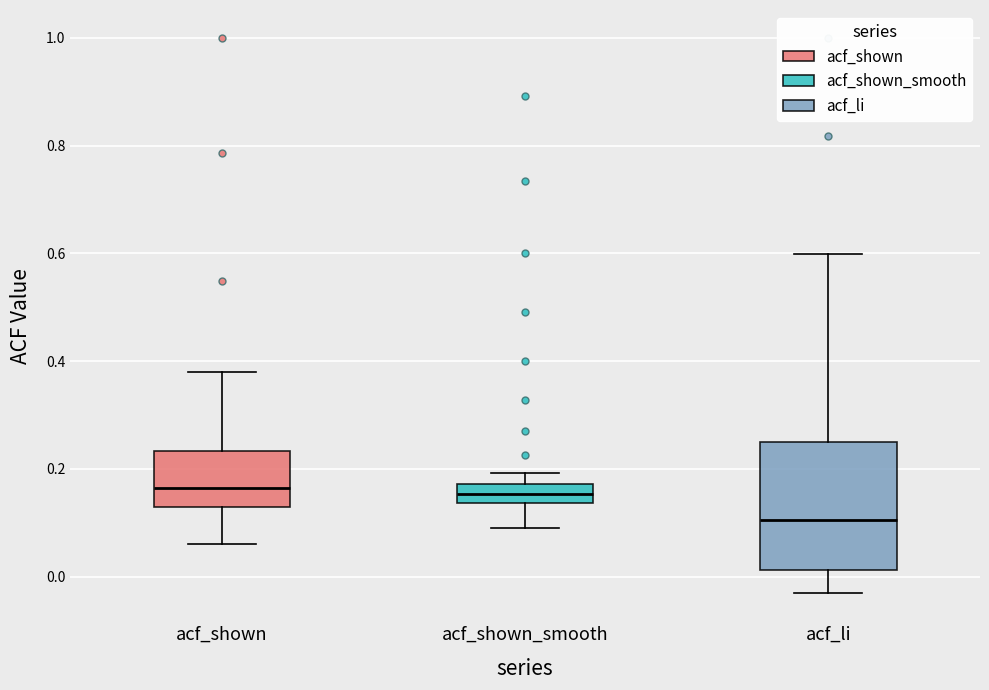

Reading left to right, read every box against the y-axis: the position of its median line, the range the box covers, and the ends of its whiskers. The values are not printed on the chart, so give them approximately, as read against the axis.

acf_shown: median 0.16, box 0.14 to 0.24, whiskers 0.06 to 0.38
acf_shown_smooth: median 0.16, box 0.14 to 0.18, whiskers 0.10 to 0.20
acf_li: median 0.10, box 0.02 to 0.26, whiskers -0.04 to 0.60